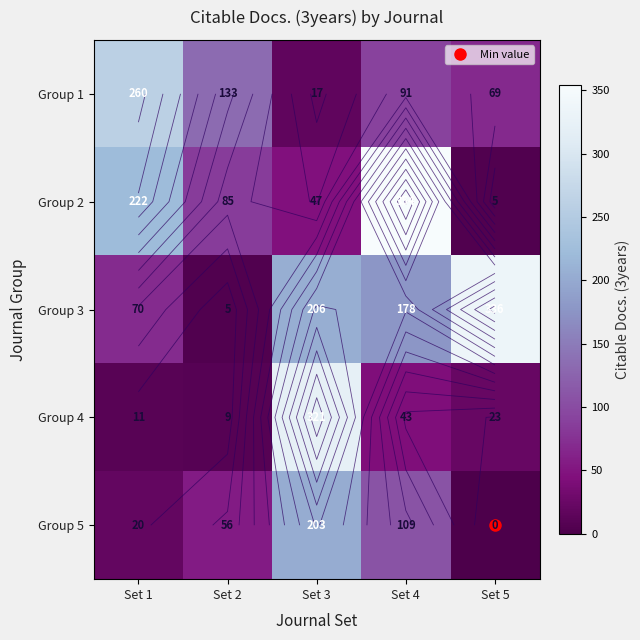

Count the number of categories in the chart.

5